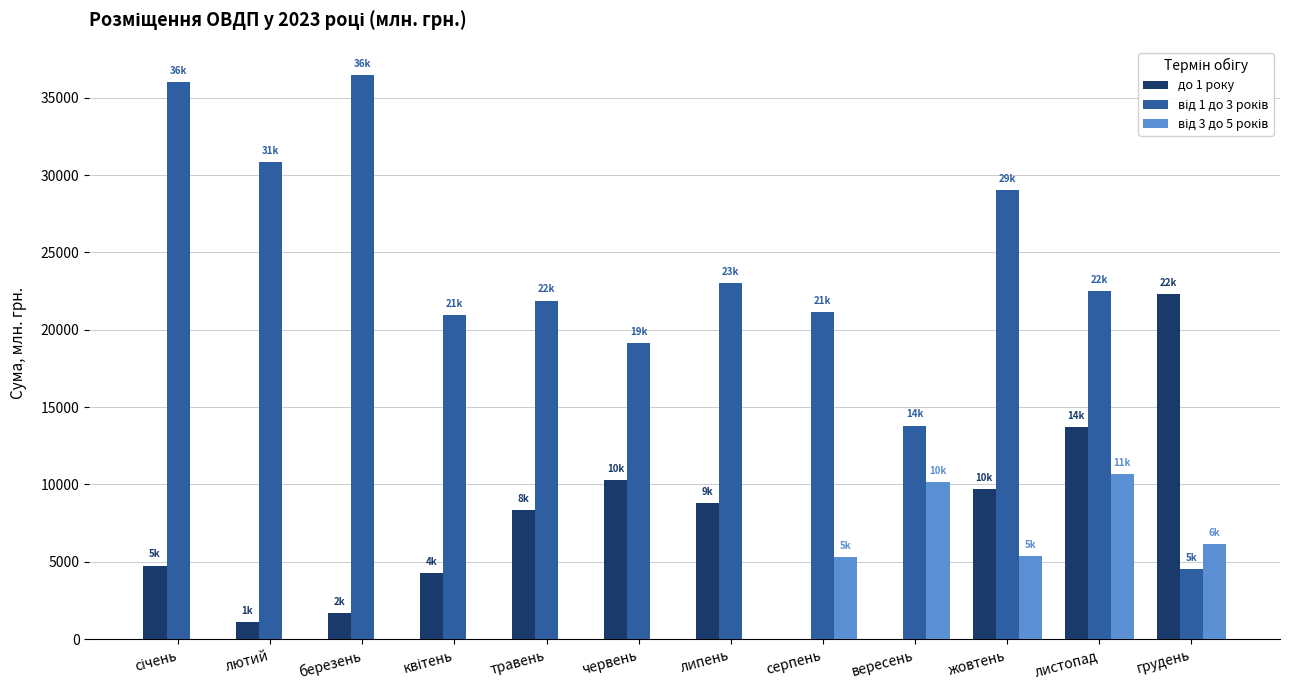

True or false: до 1 року has a value of 24142.9 at листопад.

False